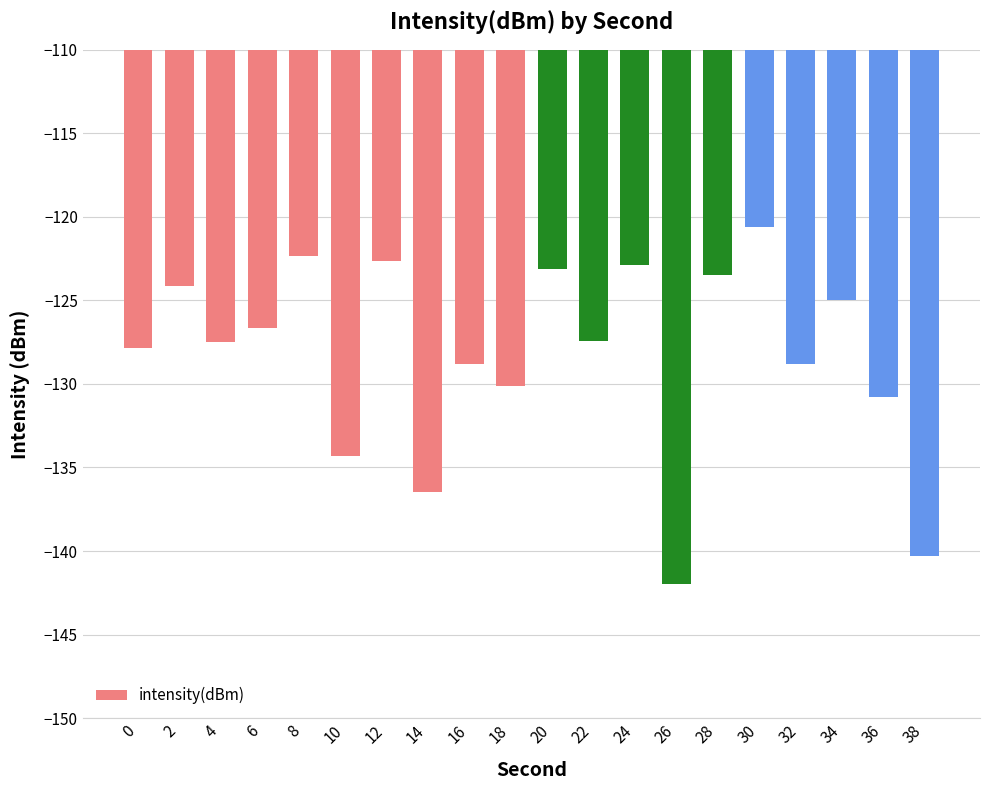

What is the difference between the maximum and minimum values?

21.4